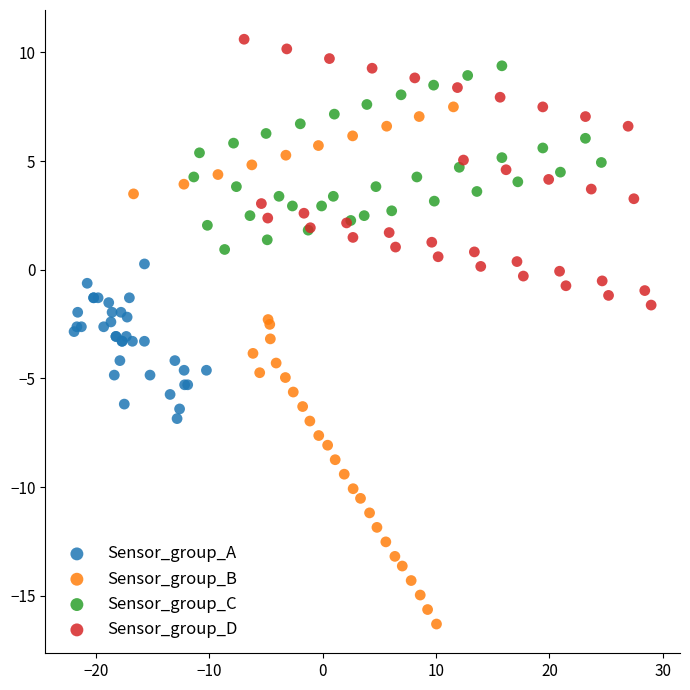

Which series has the largest Y range (max minus min)?

Sensor_group_B